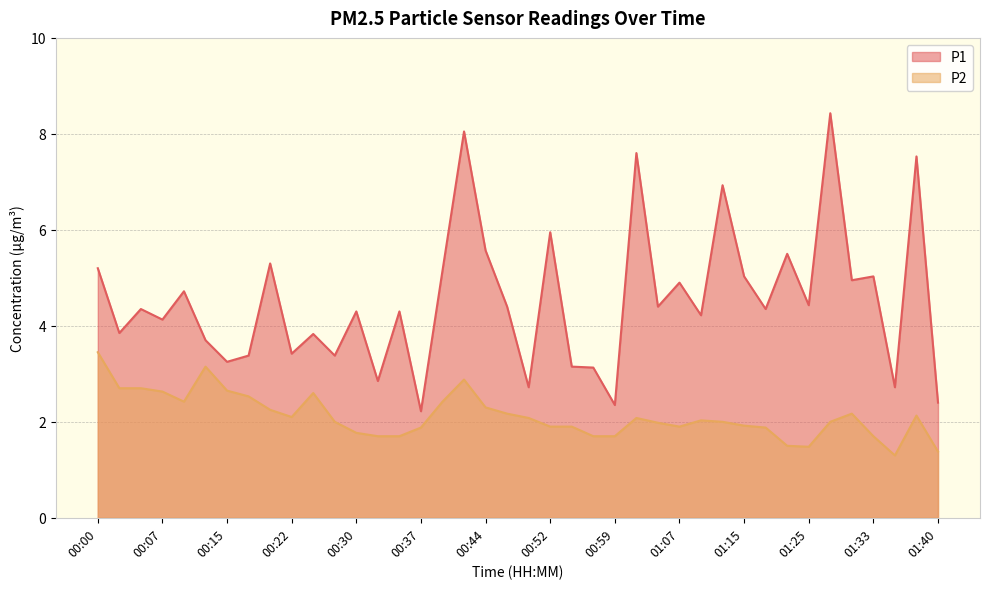

Does the chart have visible grid lines?

Yes